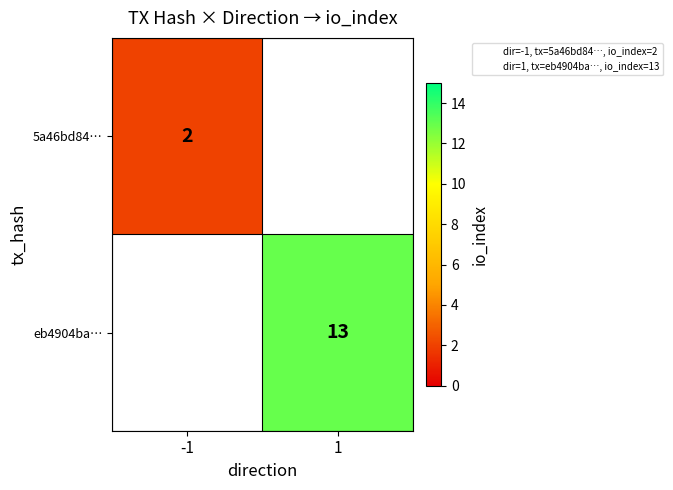

Which category has the highest value across all series?

1